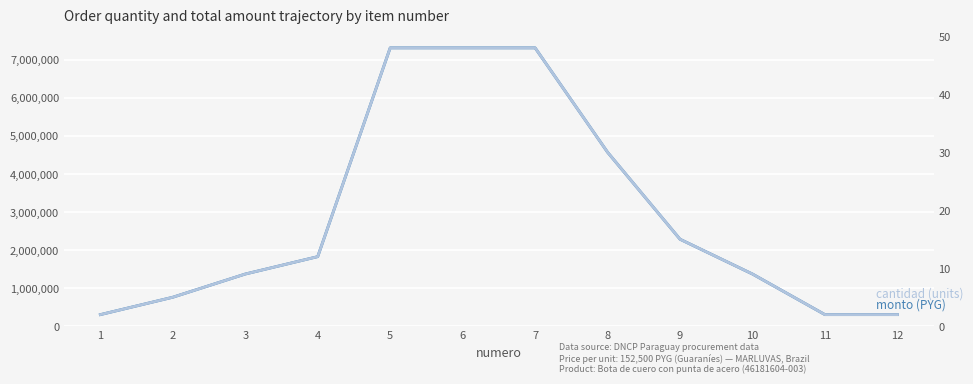

List the series in order of their peak value, highest first.

monto (PYG), cantidad (units)